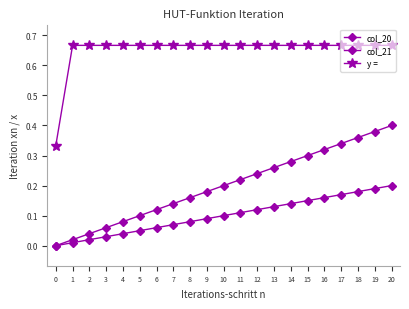

Is this an area chart (filled region under the line)?

No